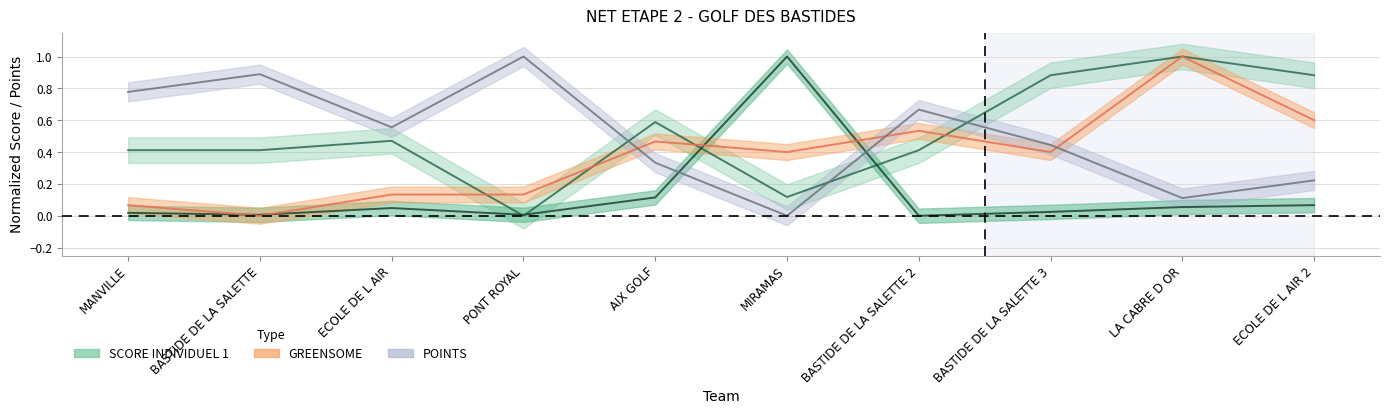

True or false: POINTS has more than 0 interior local peaks.

True